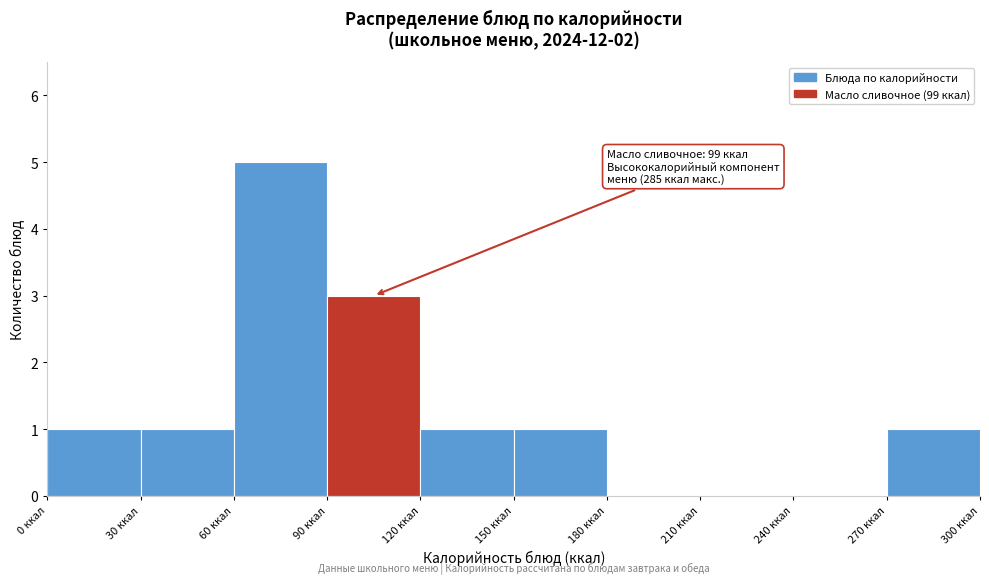

Which range on the x-axis has the tallest bar?

60 to 90